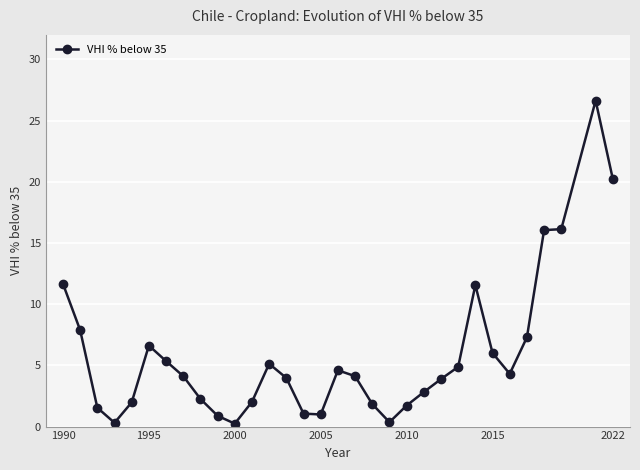

What is the difference between the second highest and second lowest values?

19.9